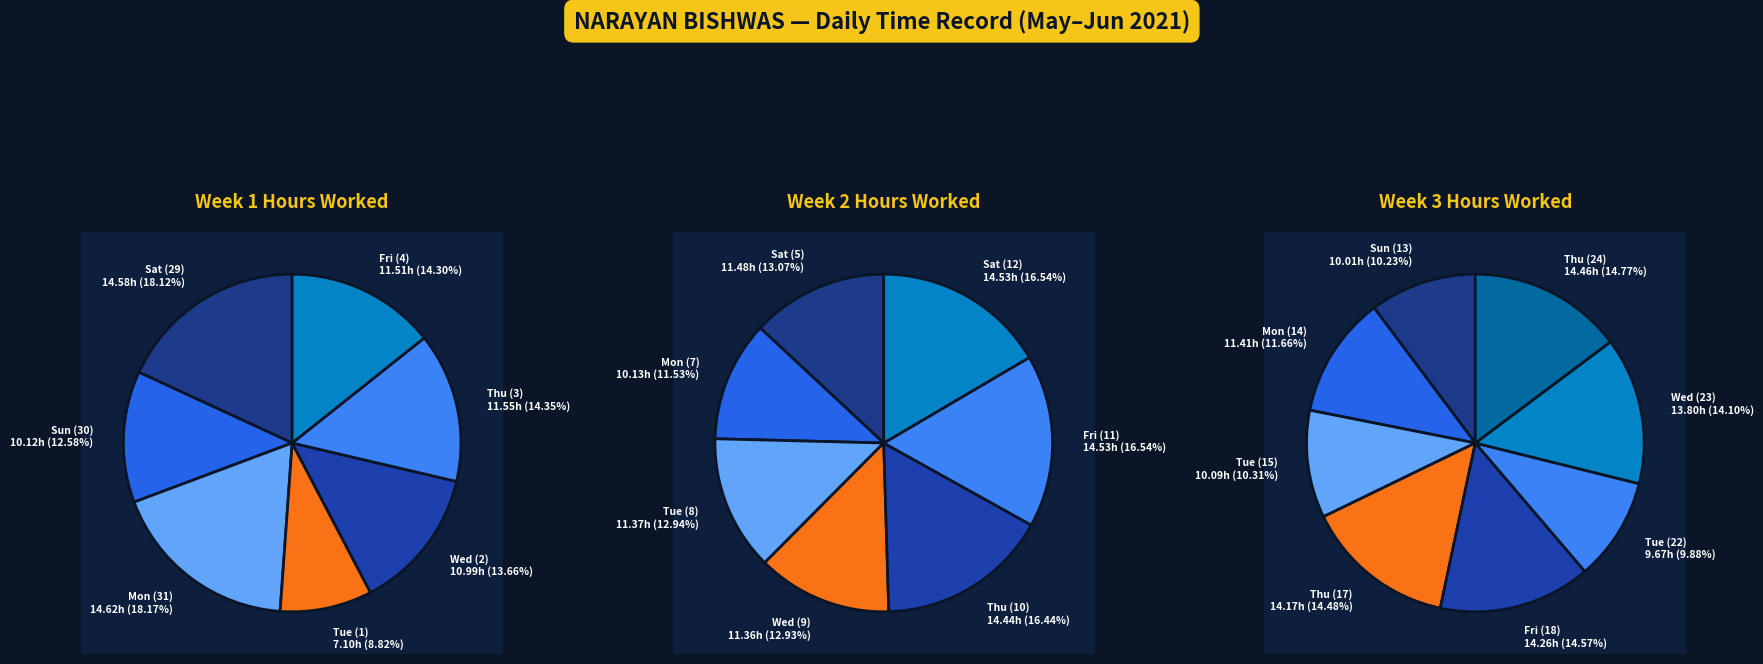

Is there any slice that represents more than half of the pie?

No